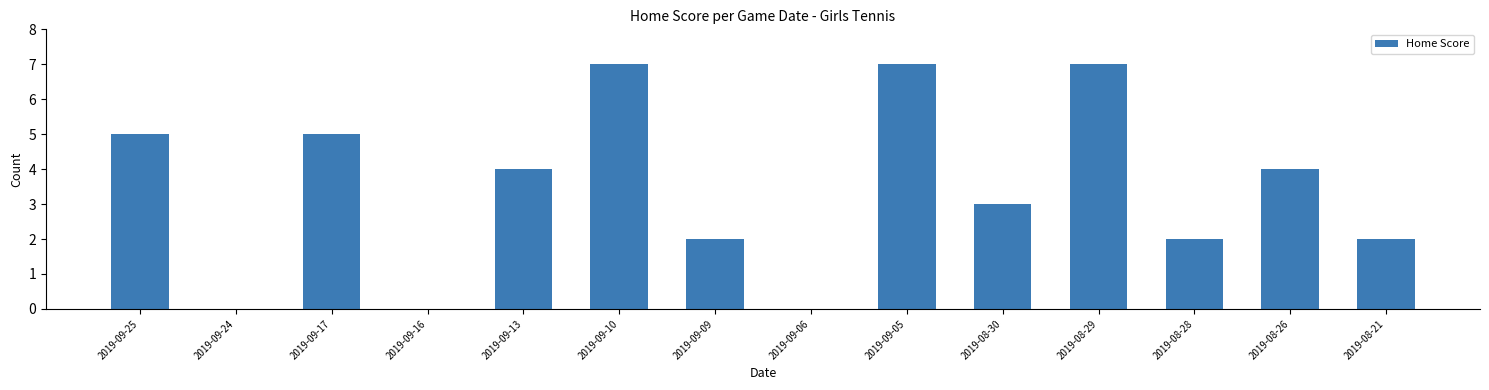

Reading left to right, extract all data points from this chart.

5	0	5	0	4	7	2	0	7	3	7	2	4	2